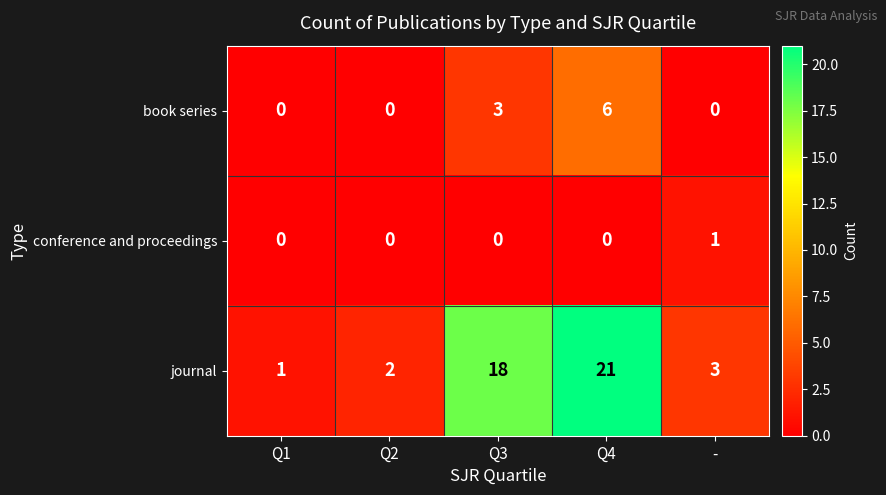

Which label corresponds to the largest value in the chart?

Q4